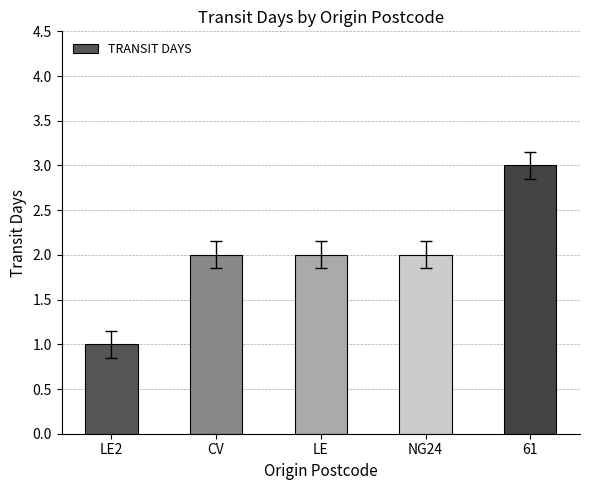

What position from the right is CV?

4